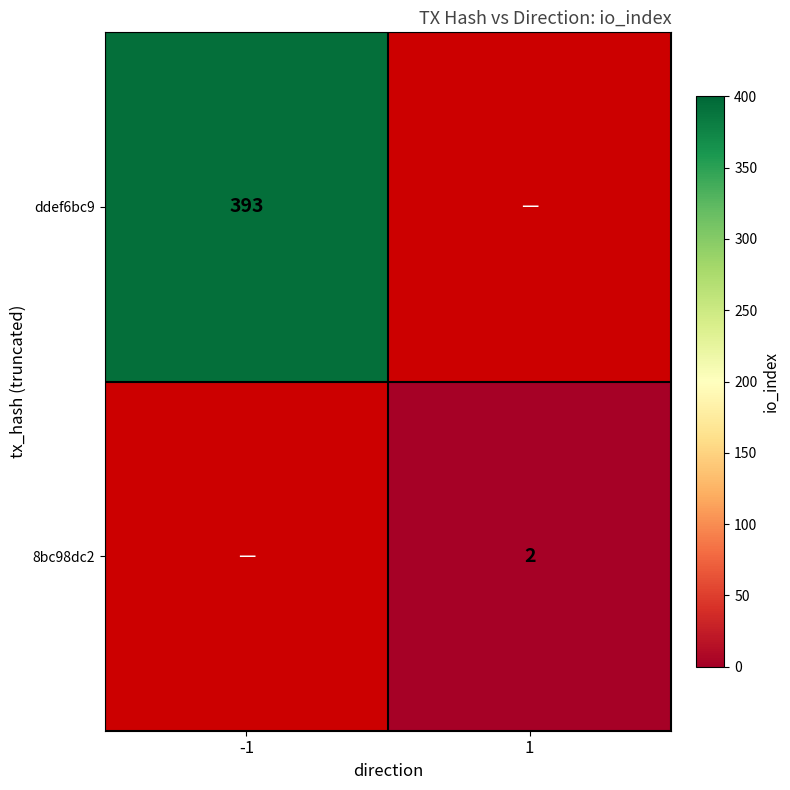

The value of ddef6bc9 at -1 is 537. True or false?

False